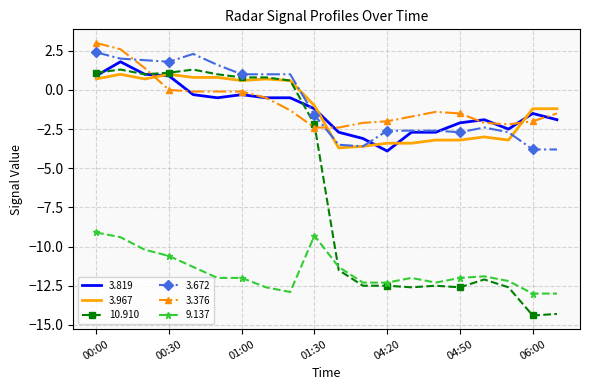

What is the maximum value for 9.137?

-9.1